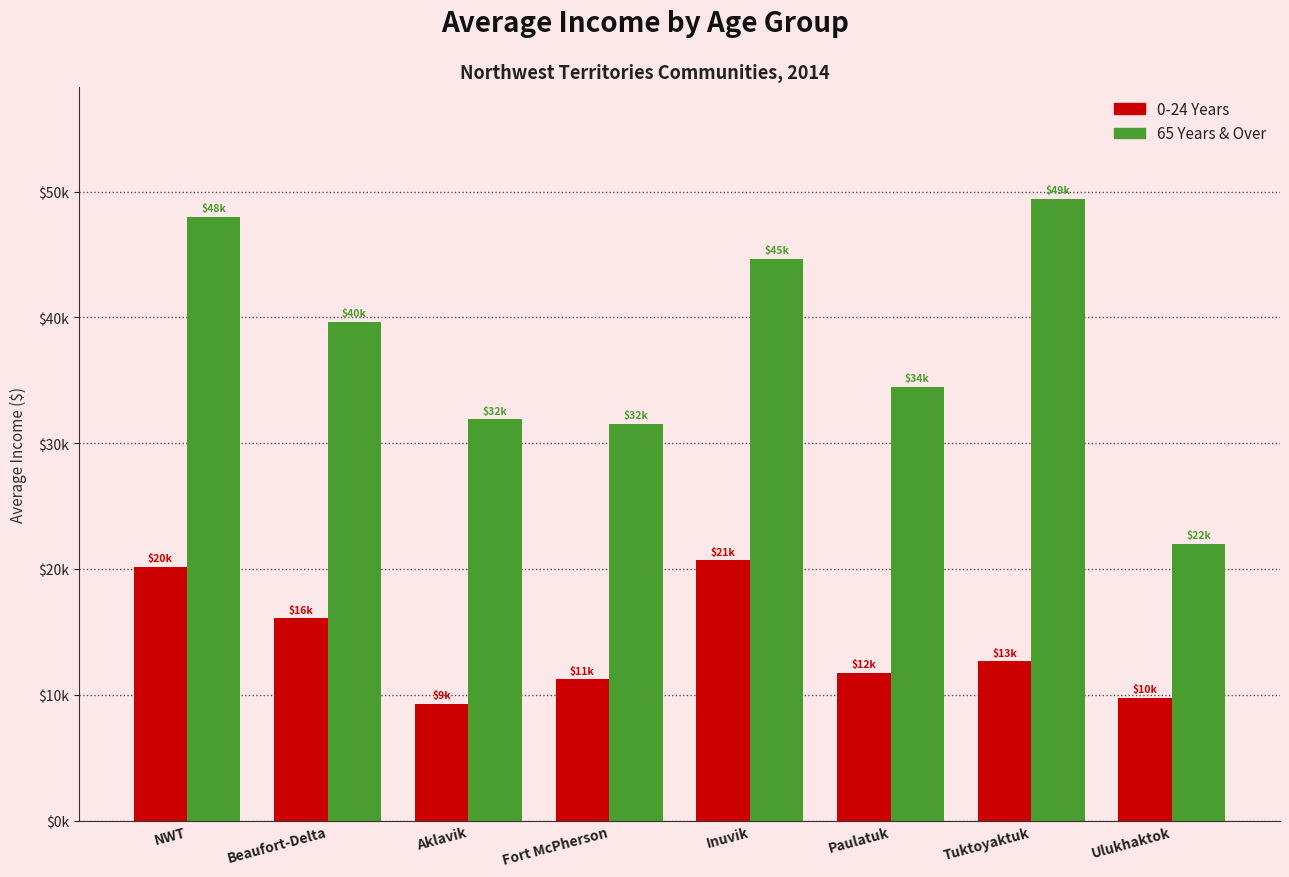

What is the total value across all series at Inuvik?

65342.3